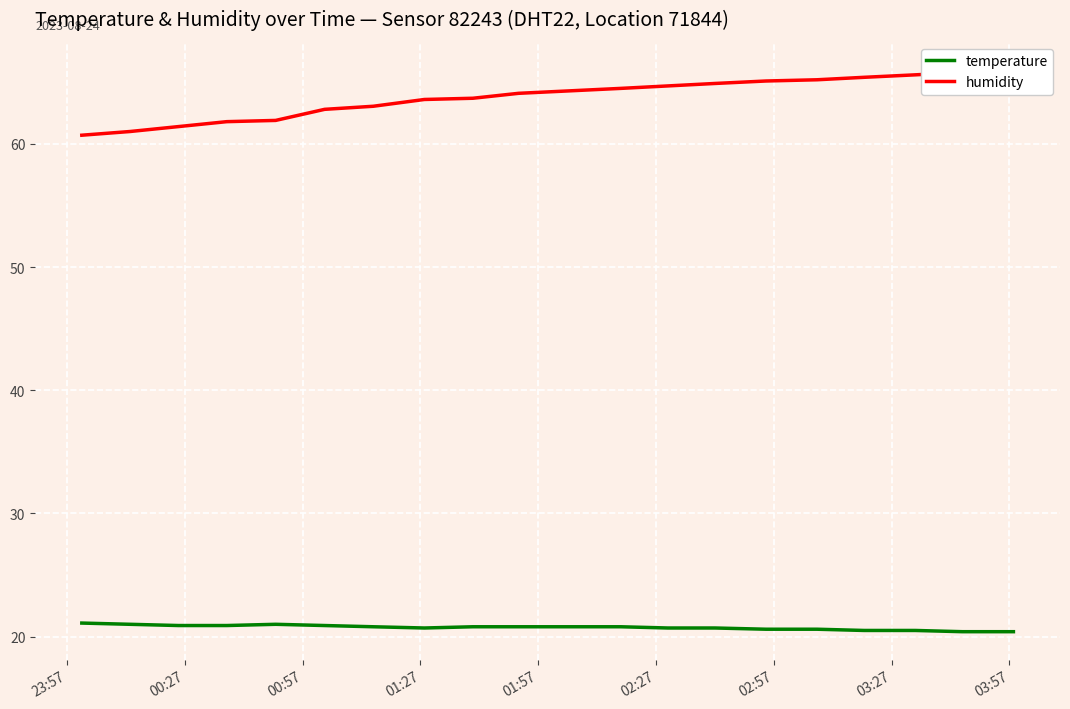

Reading left to right, list all the values displayed in this chart.

temperature: 21.1	21.0	20.9	20.9	21.0	20.9	20.8	20.7	20.8	20.8	20.8	20.8	20.7	20.7	20.6	20.6	20.5	20.5	20.4	20.4
humidity: 60.7	61.0	61.4	61.8	61.9	62.8	63.0	63.6	63.7	64.1	64.3	64.5	64.7	64.9	65.1	65.2	65.4	65.6	65.8	66.0